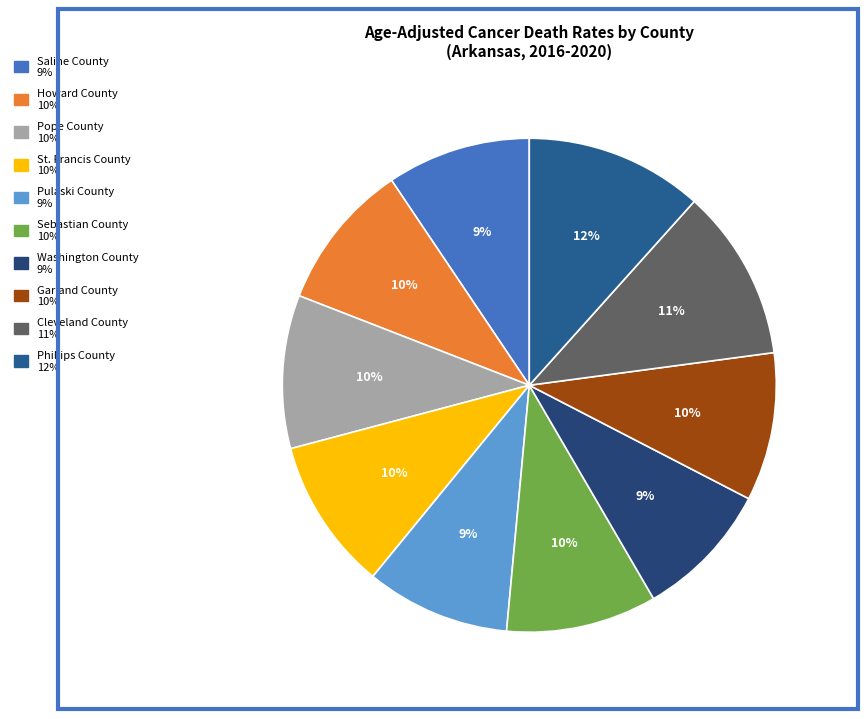

True or false: Cleveland County accounts for 11% of the total.

True